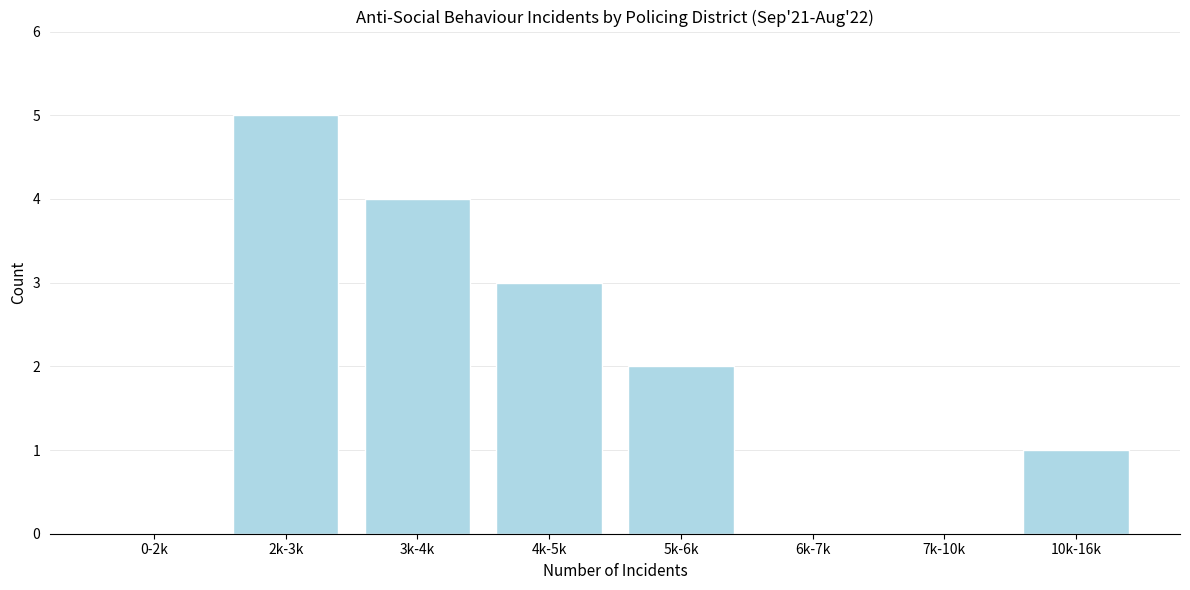

Reading left to right, list all the values displayed in this chart.

0-2k=0	2k-3k=5	3k-4k=4	4k-5k=3	5k-6k=2	6k-7k=0	7k-10k=0	10k-16k=1